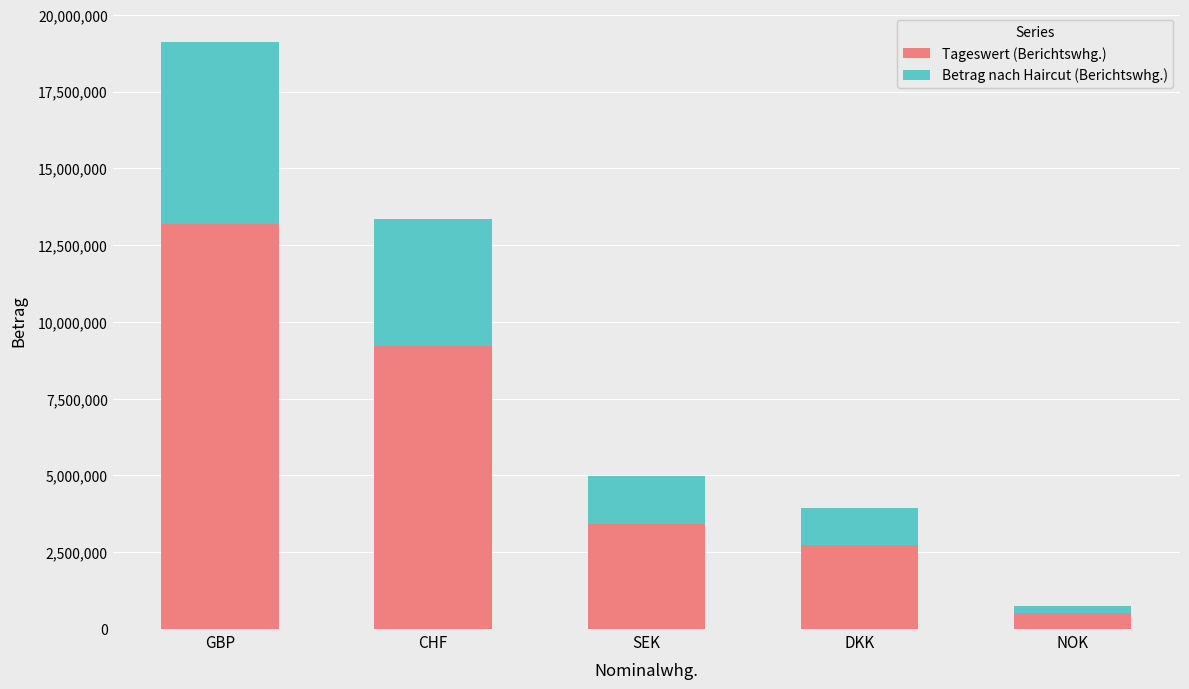

What is the difference between the maximum and second lowest values in the Tageswert (Berichtswhg.) series?

10459484.3